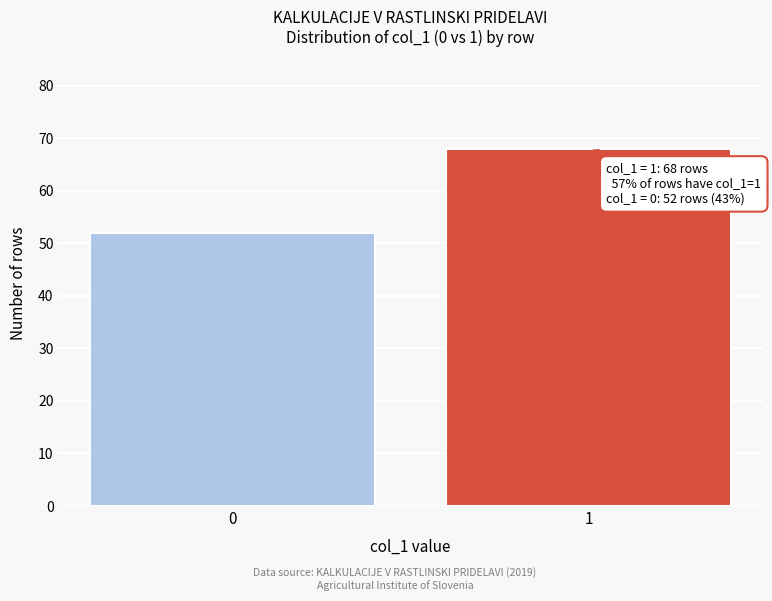

Reading left to right, what are all the values shown in this chart?

0=52	1=68